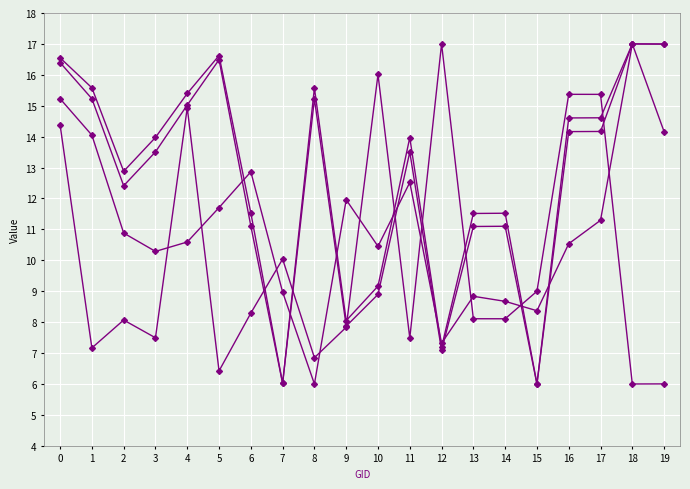

How many categories are shown in the chart?

20